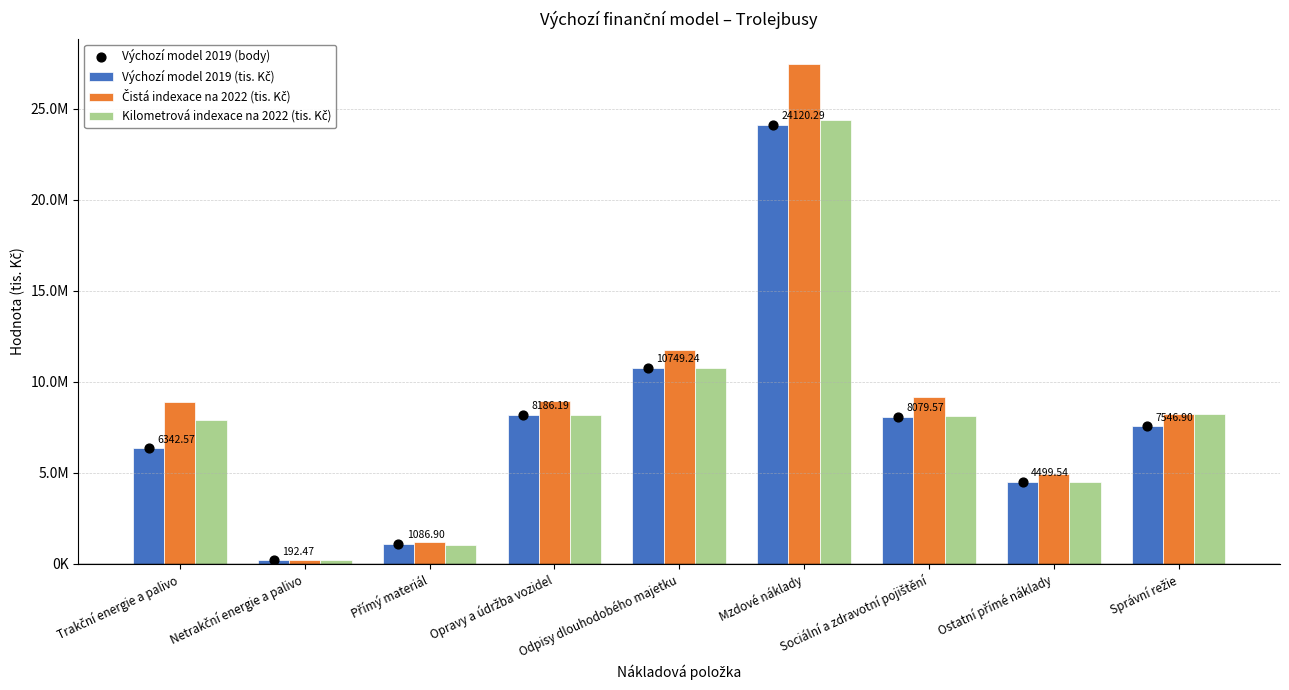

Which series has the largest Y range (max minus min)?

Čistá indexace na 2022 (tis. Kč)